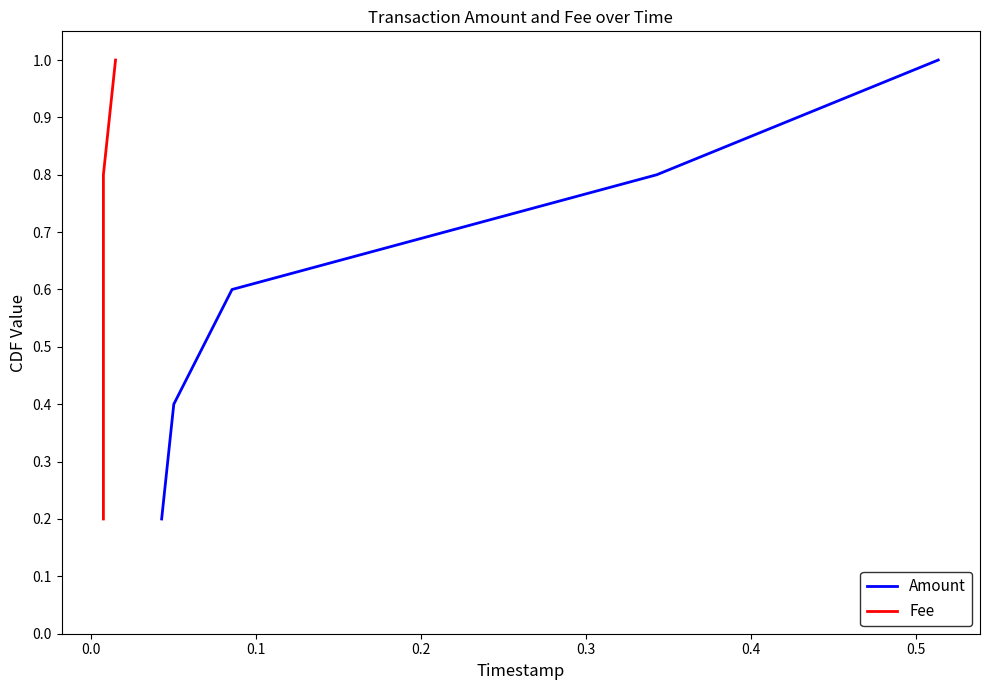

True or false: Fee and Amount cross at least once.

False